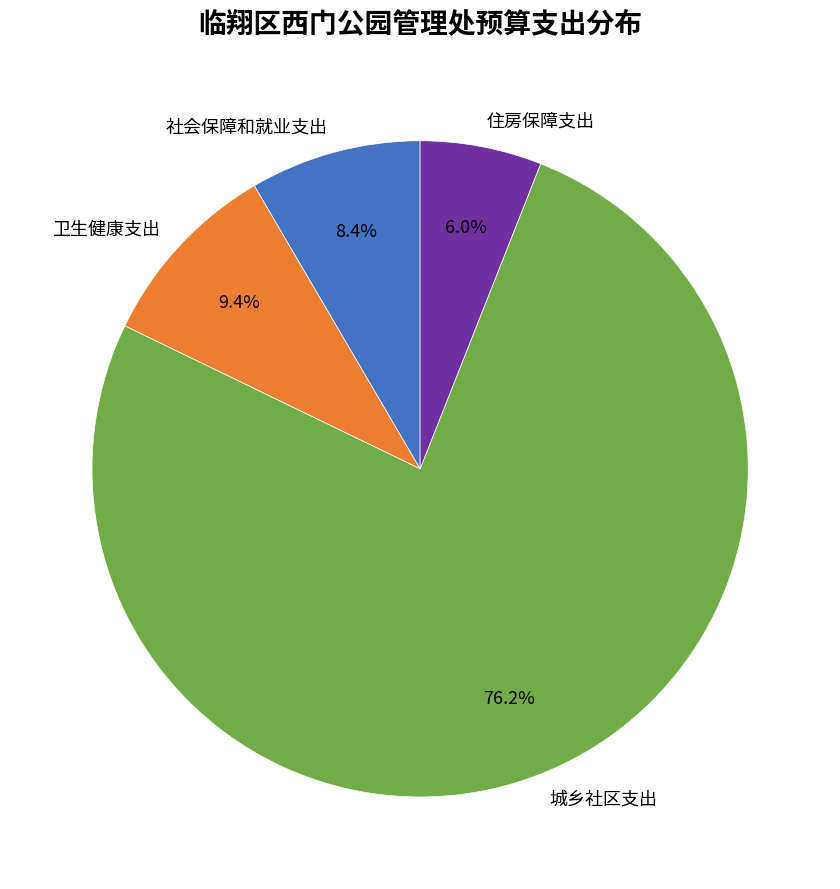

What percentage do 住房保障支出 and 城乡社区支出 together represent?

82.2%